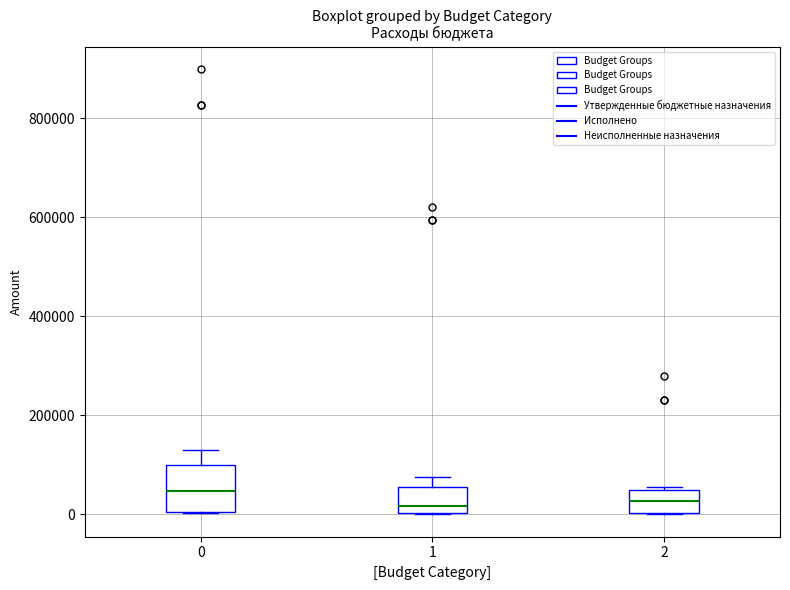

Reading left to right, transcribe this box plot: for each box, give where its median line is, the range the box spans, and where its two whiskers end, as read against the y-axis. The values are not printed on the chart, so give them approximately, as read against the axis.

0: median 40000, box 0 to 100000, whiskers 0 to 140000
1: median 20000, box 0 to 60000, whiskers 0 to 80000
2: median 20000, box 0 to 40000, whiskers 0 to 60000